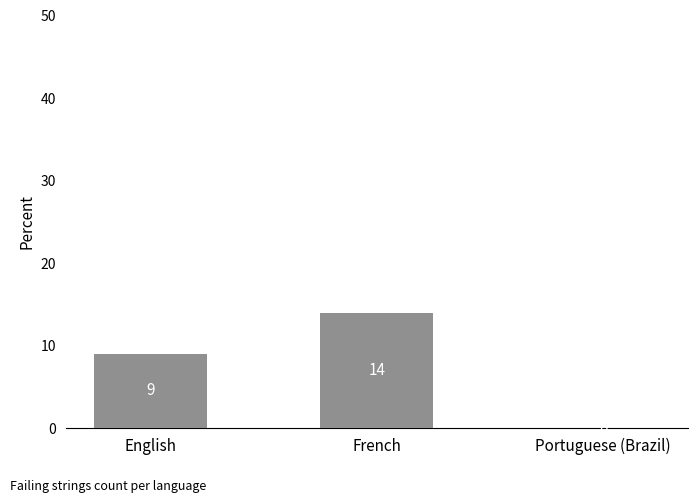

What is the change in value from English to Portuguese (Brazil)?

-9